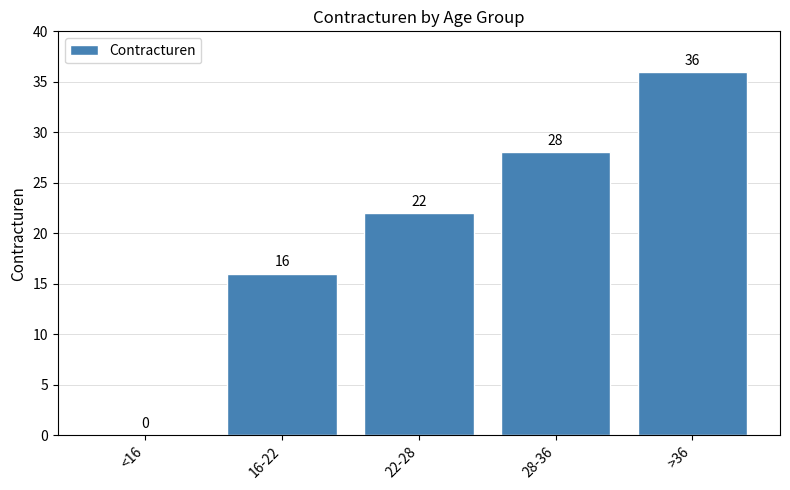

Are the bars grouped side by side (vs. stacked)?

No